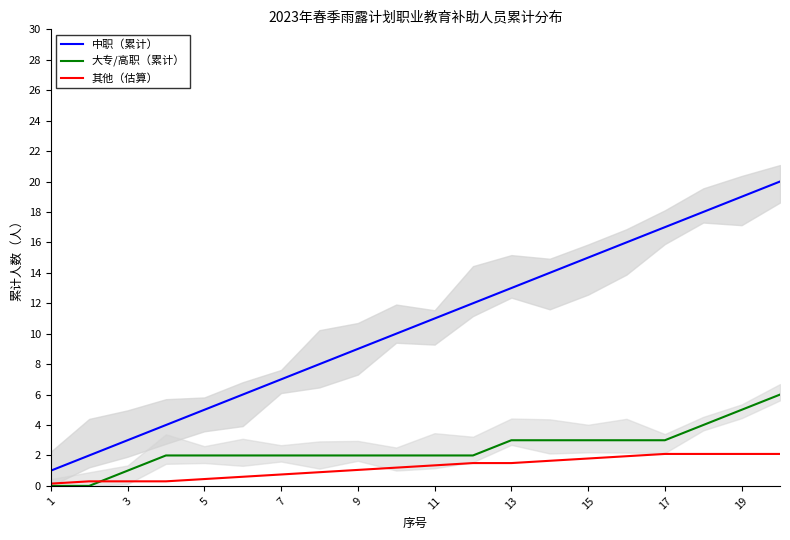

What is the highest value of the 大专/高职（累计） series?

6.0